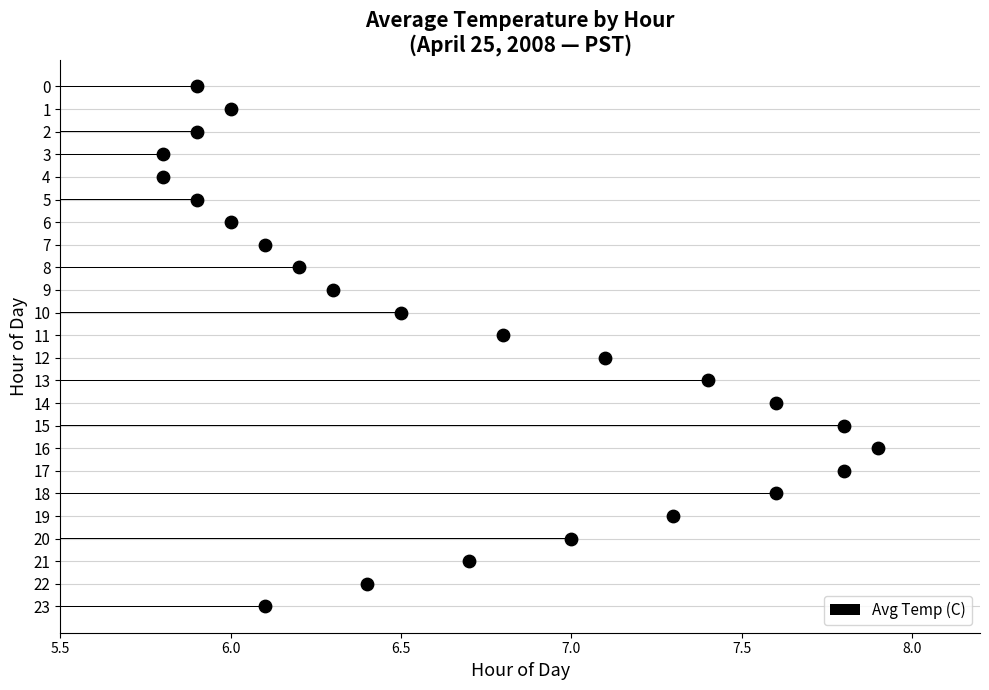

What is the difference between the maximum and minimum values in the Avg Temp (C) series?

2.1